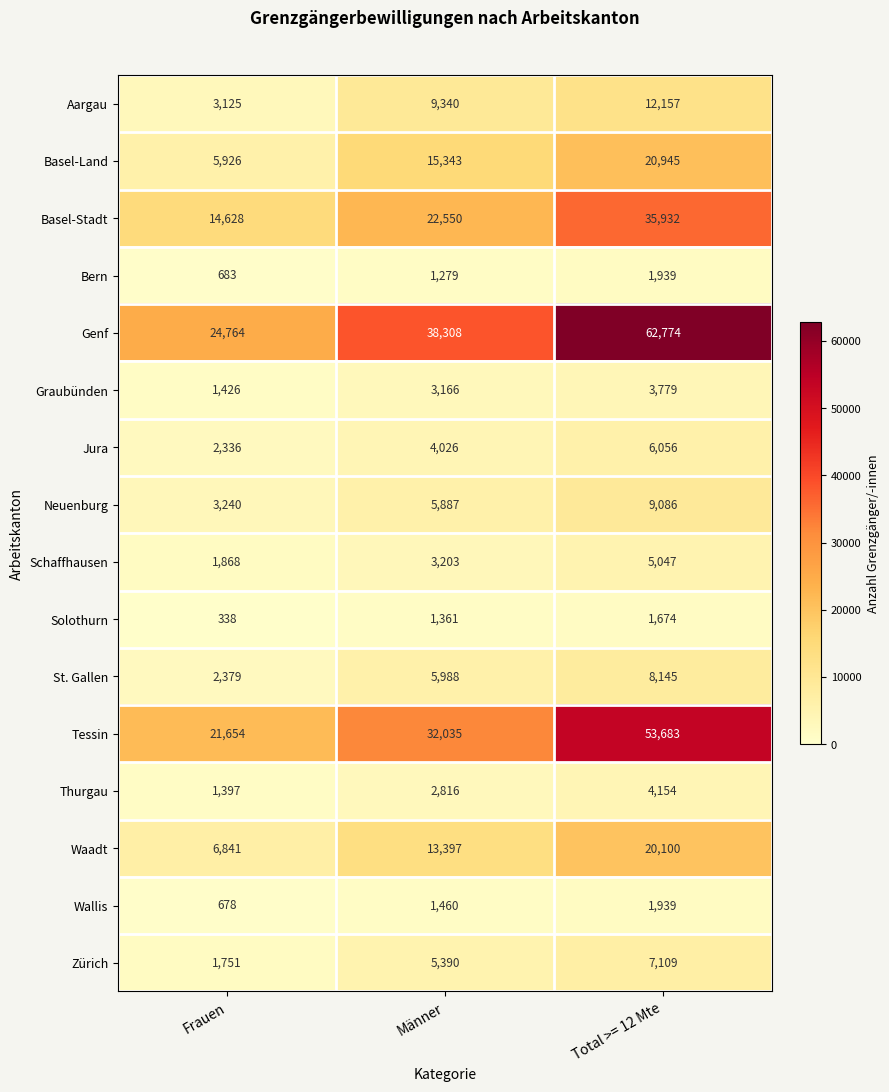

At Männer, list the series in order from smallest to largest.

Bern, Solothurn, Wallis, Thurgau, Graubünden, Schaffhausen, Jura, Zürich, Neuenburg, St. Gallen, Aargau, Waadt, Basel-Land, Basel-Stadt, Tessin, Genf